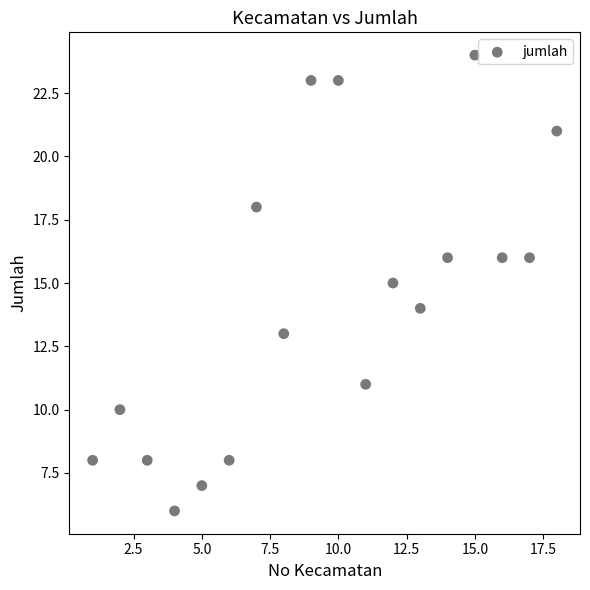

What is the range of X values (max minus min)?

17